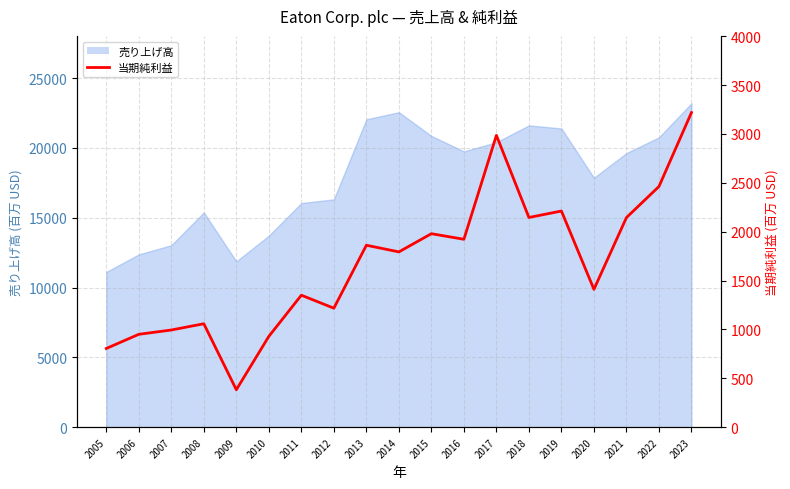

Does the chart have visible grid lines?

Yes